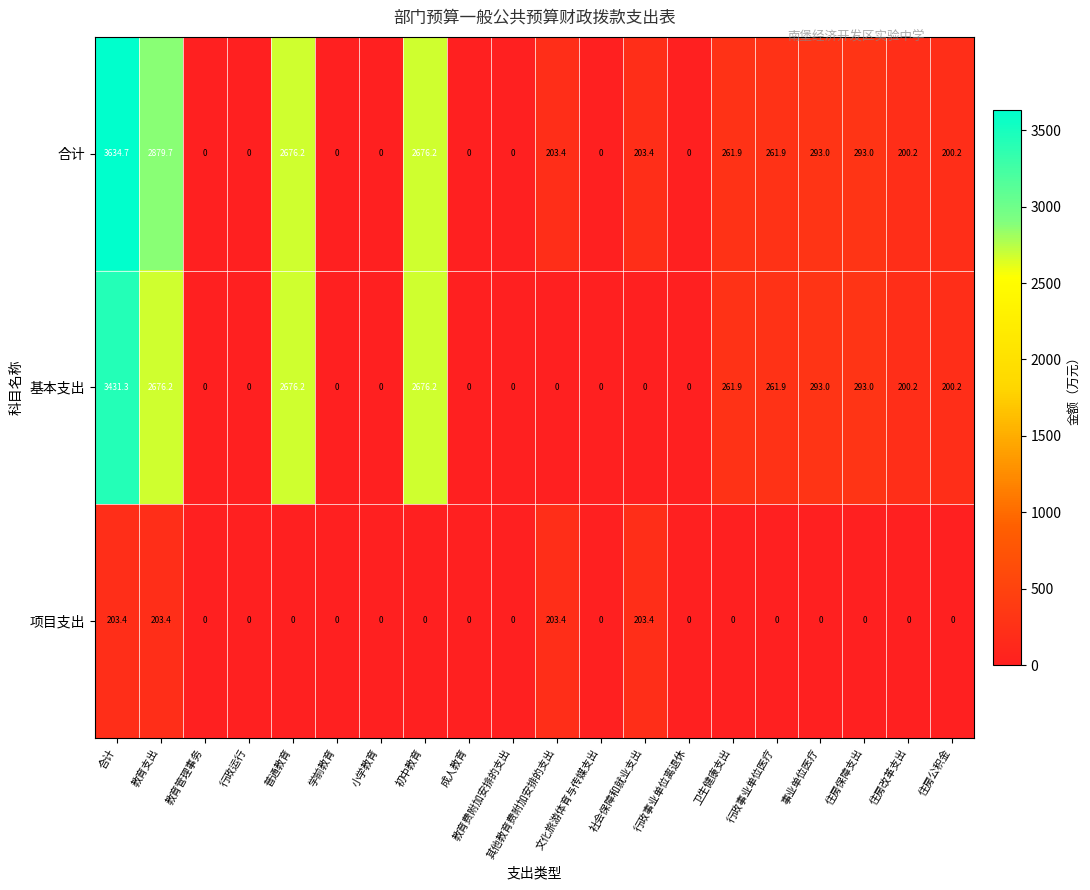

Is it true that 基本支出 equals 0.0 at 小学教育?

True